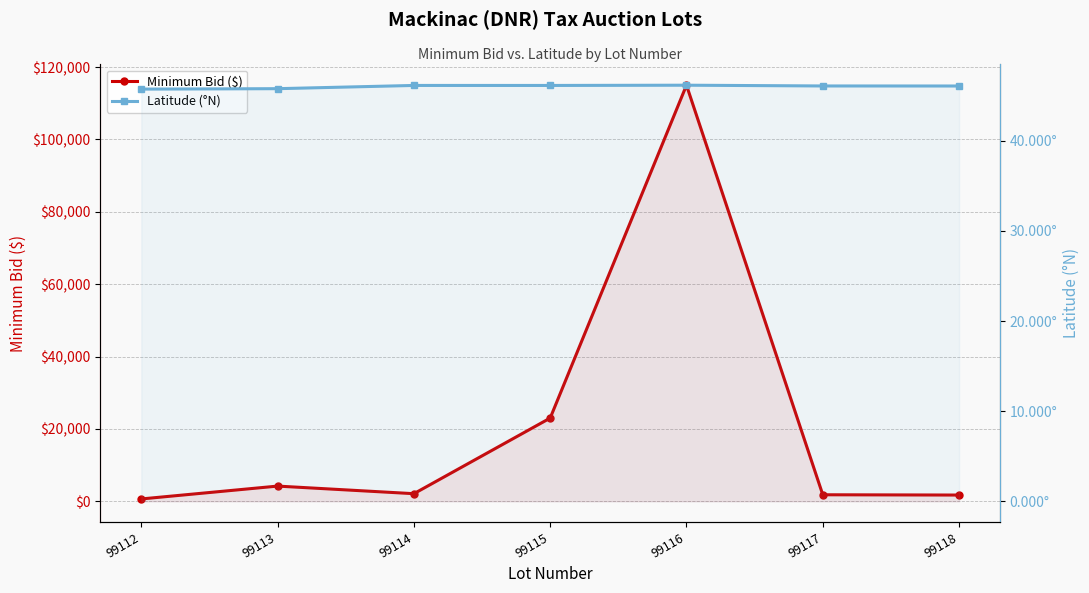

What is the average value of the Latitude (°N) series?

46.0